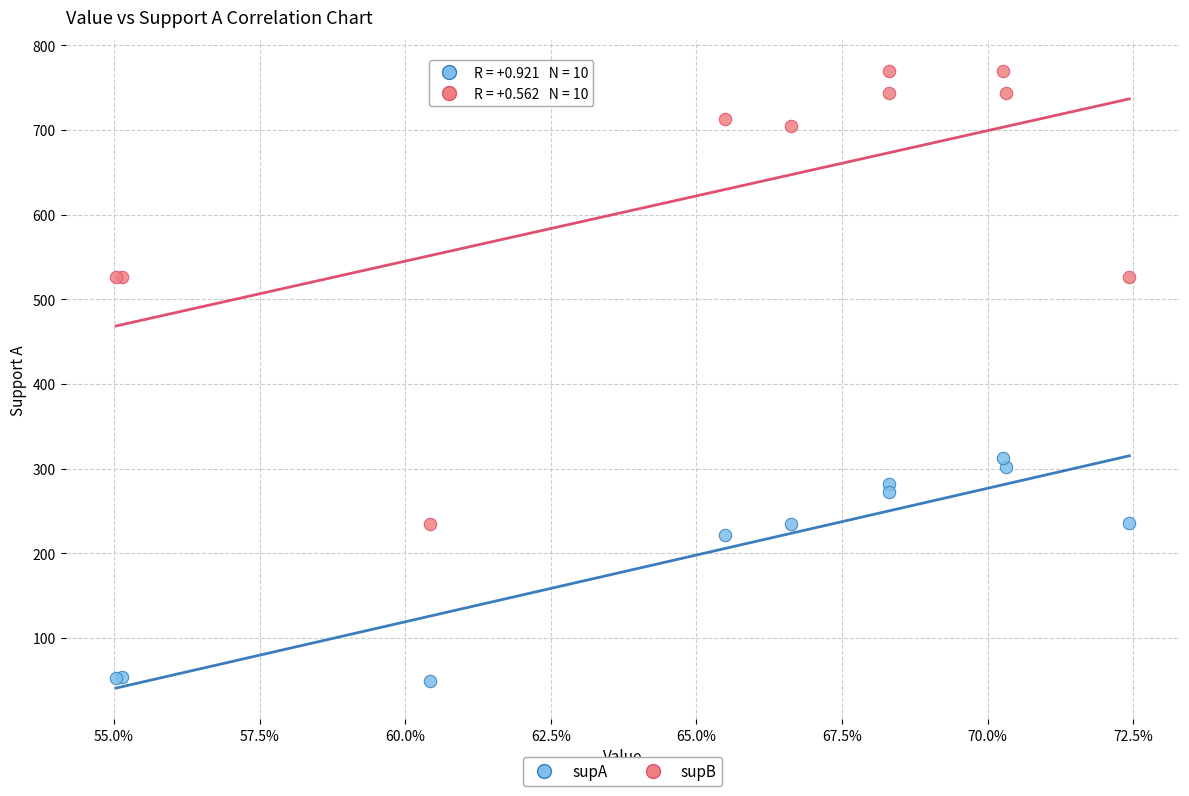

In the supA series, what Y value is closest to 180?

221